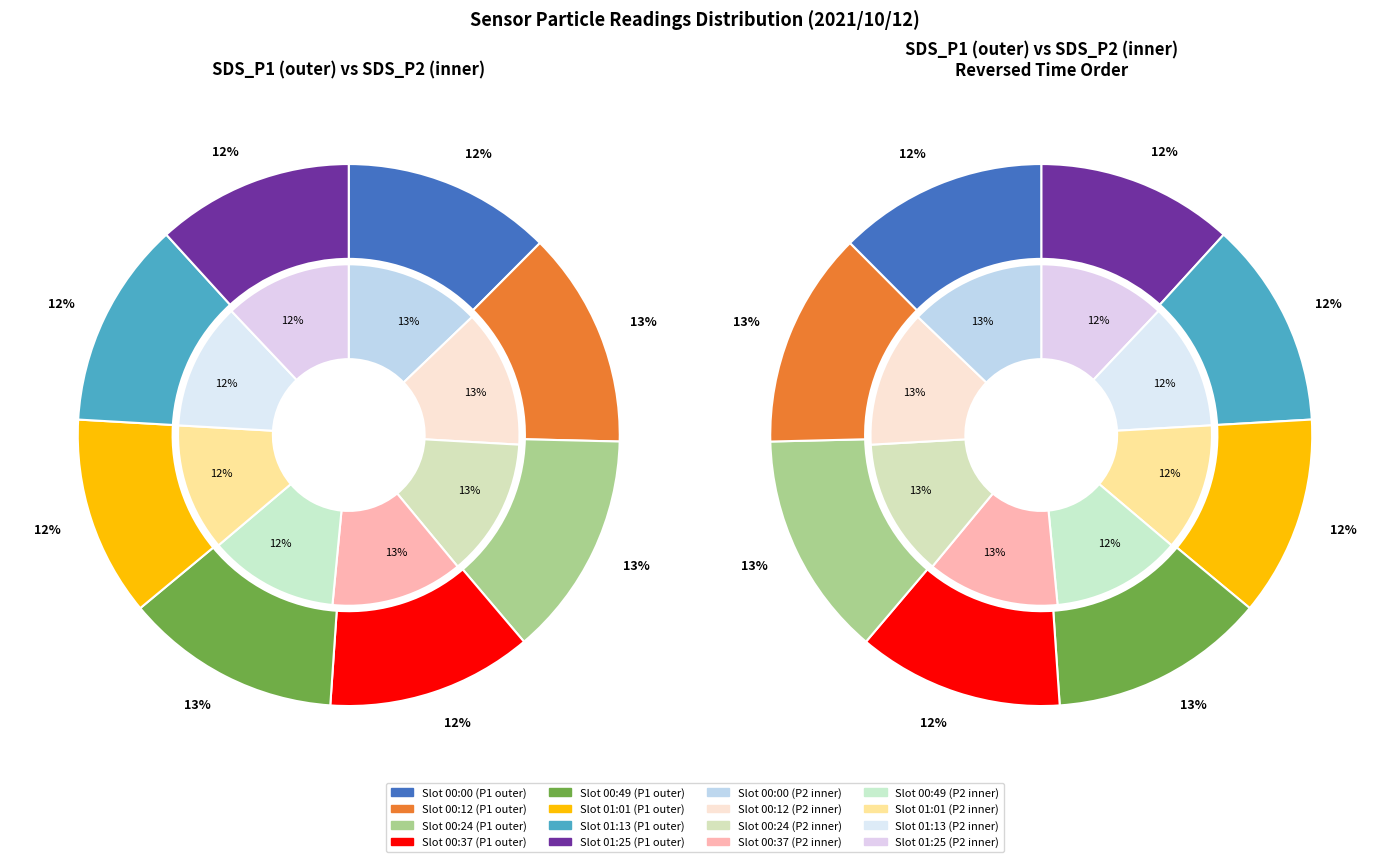

Combined, do 00:49 and 00:46 account for over 50%?

No